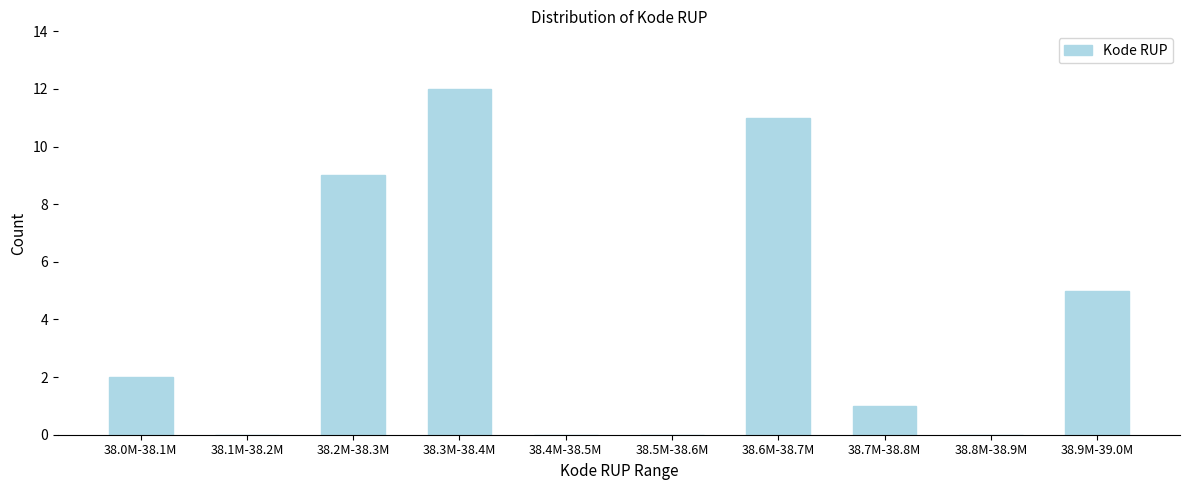

Reading left to right, transcribe all the data shown in this chart.

38.0M-38.1M=2	38.1M-38.2M=0	38.2M-38.3M=9	38.3M-38.4M=12	38.4M-38.5M=0	38.5M-38.6M=0	38.6M-38.7M=11	38.7M-38.8M=1	38.8M-38.9M=0	38.9M-39.0M=5